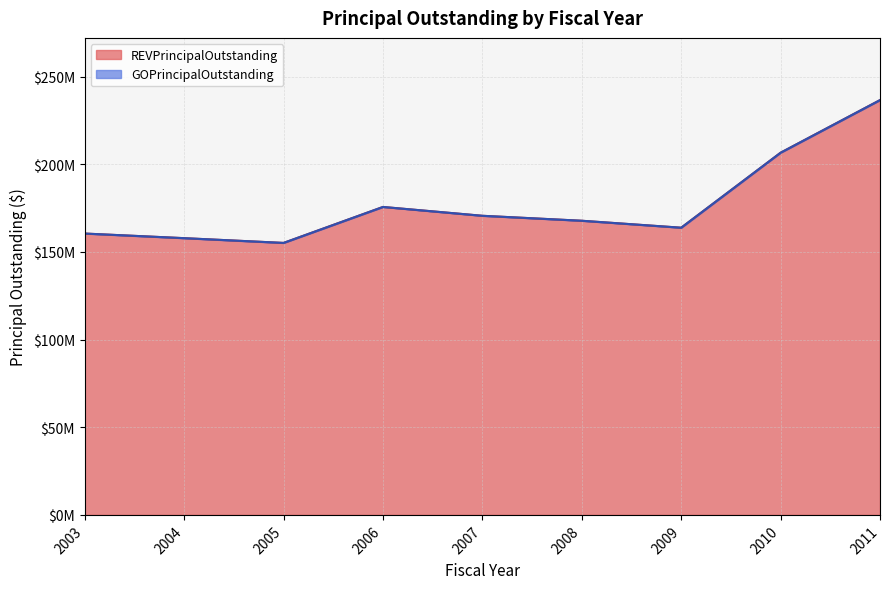

What is the value of the 4th point from the left?

175679362.1